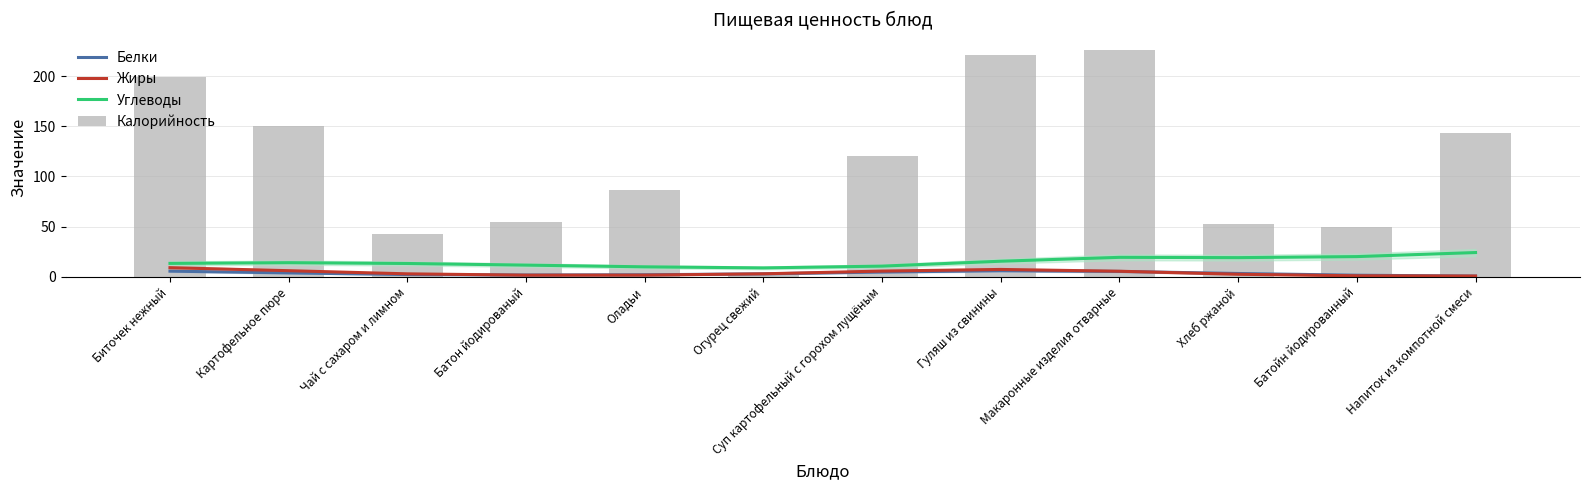

What is the label of the 11th bar from the right?

Картофельное пюре